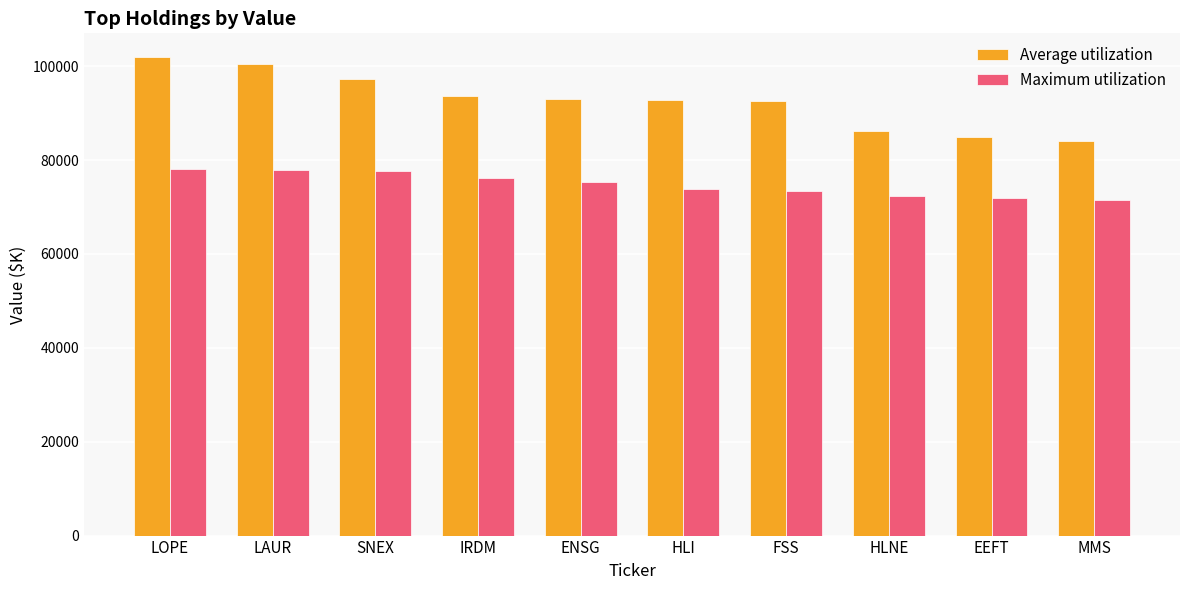

What is the maximum value for Average utilization?

101904